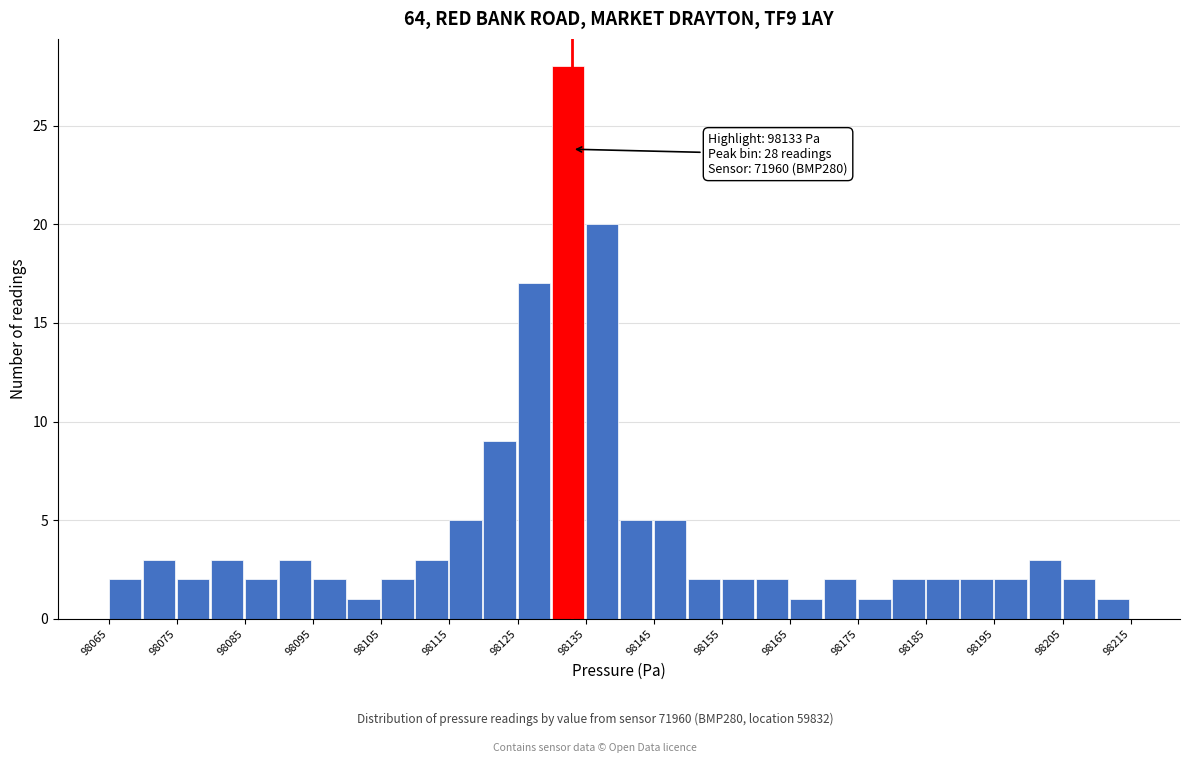

Over which range of the x-axis is the bar tallest?

98130 to 98135